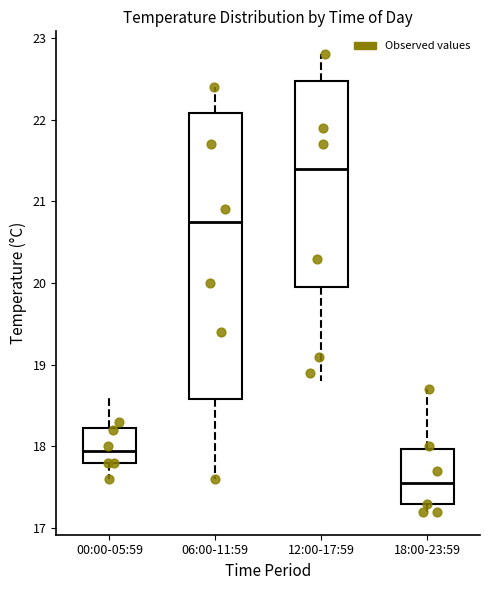

Reading left to right, read every box against the y-axis: the position of its median line, the range the box covers, and the ends of its whiskers. The values are not printed on the chart, so give them approximately, as read against the axis.

00:00-05:59: median 18.0, box 17.8 to 18.2, whiskers 17.6 to 18.6
06:00-11:59: median 20.8, box 18.6 to 22.1, whiskers 17.6 to 22.4
12:00-17:59: median 21.4, box 20.0 to 22.5, whiskers 18.8 to 22.8
18:00-23:59: median 17.6, box 17.3 to 18.0, whiskers 17.2 to 18.7